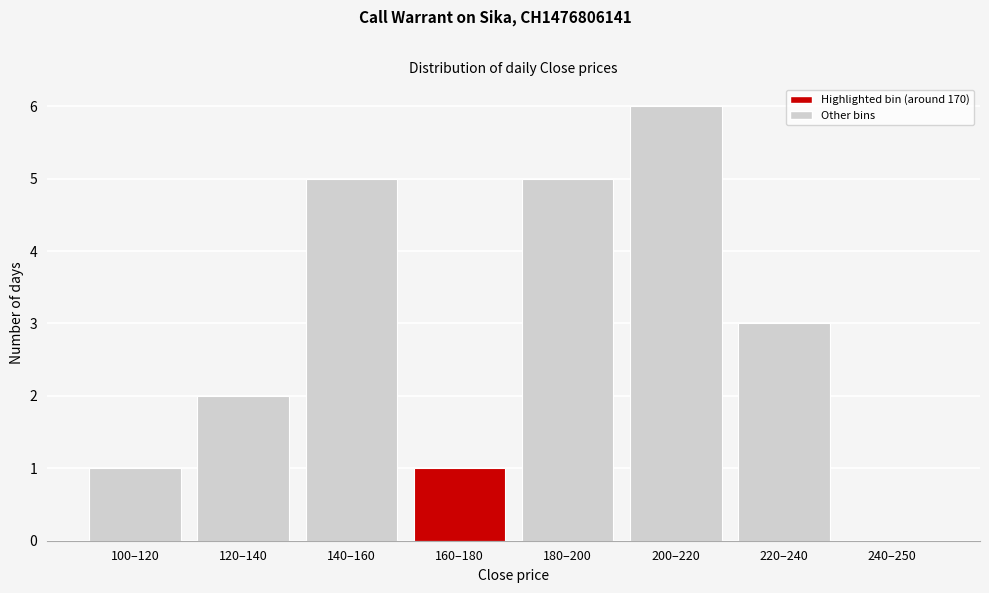

Reading left to right, transcribe all the data shown in this chart.

100–120=1	120–140=2	140–160=5	160–180=1	180–200=5	200–220=6	220–240=3	240–250=0